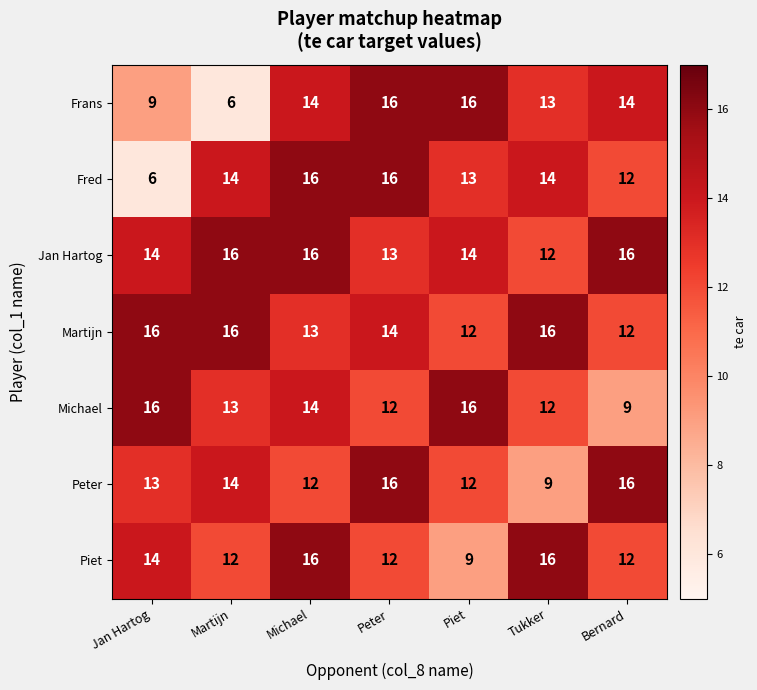

Between Martijn and Bernard, which series saw the biggest shift?

Frans